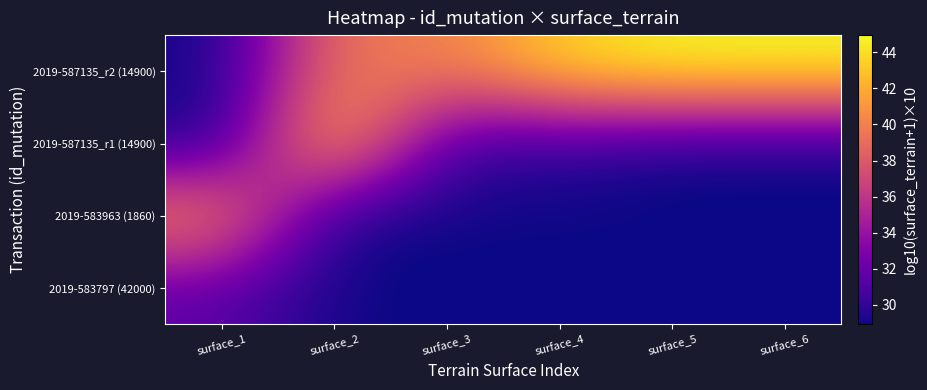

Reading right to left, transcribe all the data shown in this chart.

2019-583797 (42000): surface_6=28.9	surface_5=28.9	surface_4=28.9	surface_3=28.9	surface_2=28.9	surface_1=31.6
2019-583963 (1860): surface_6=28.9	surface_5=28.9	surface_4=28.9	surface_3=28.9	surface_2=28.9	surface_1=40.9
2019-587135_r1 (14900): surface_6=28.9	surface_5=28.9	surface_4=30.0	surface_3=30.0	surface_2=43.7	surface_1=28.9
2019-587135_r2 (14900): surface_6=44.9	surface_5=44.9	surface_4=43.7	surface_3=39.8	surface_2=39.8	surface_1=28.9